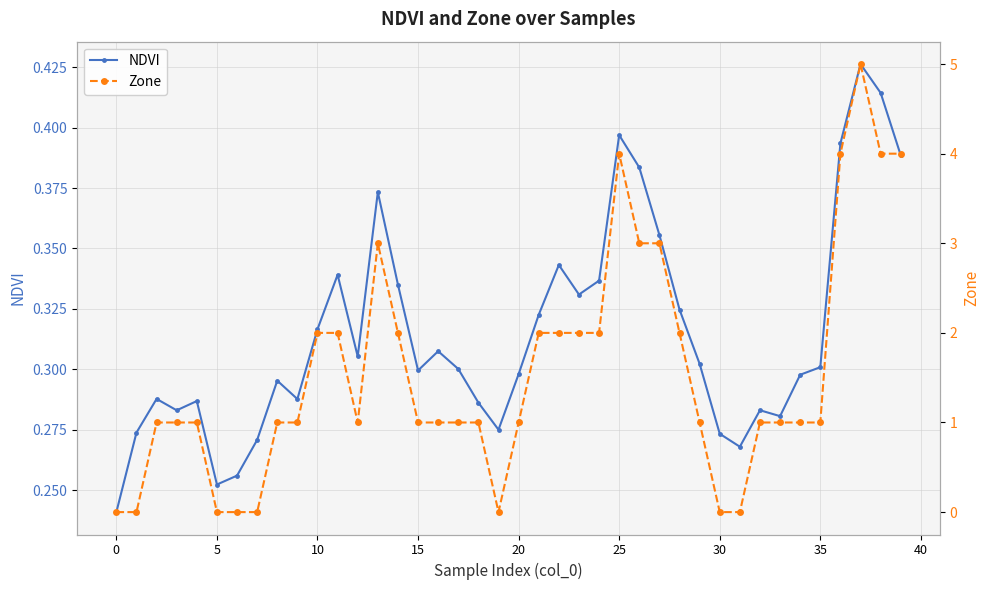

Which category has the highest value in the NDVI series?

37